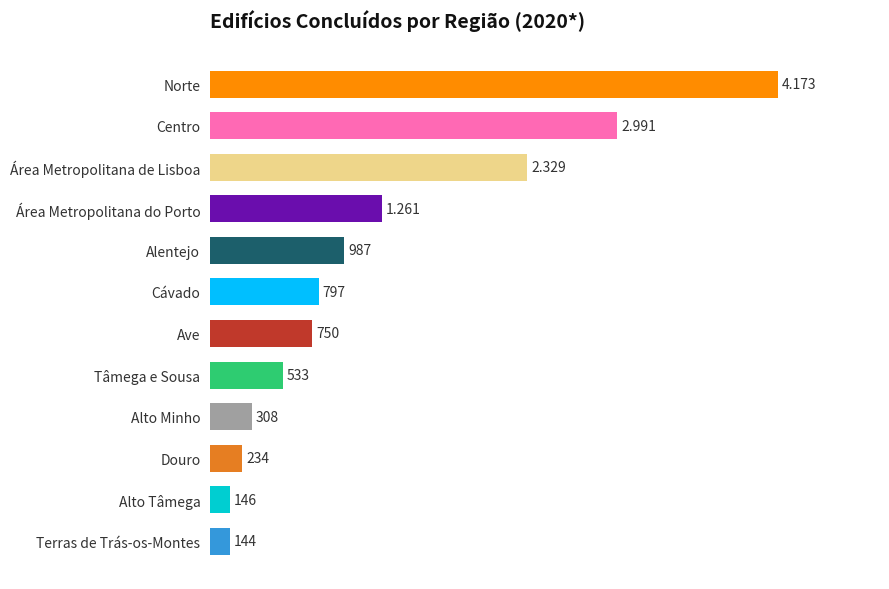

What is the label of the 5th bar from the bottom?

Tâmega e Sousa